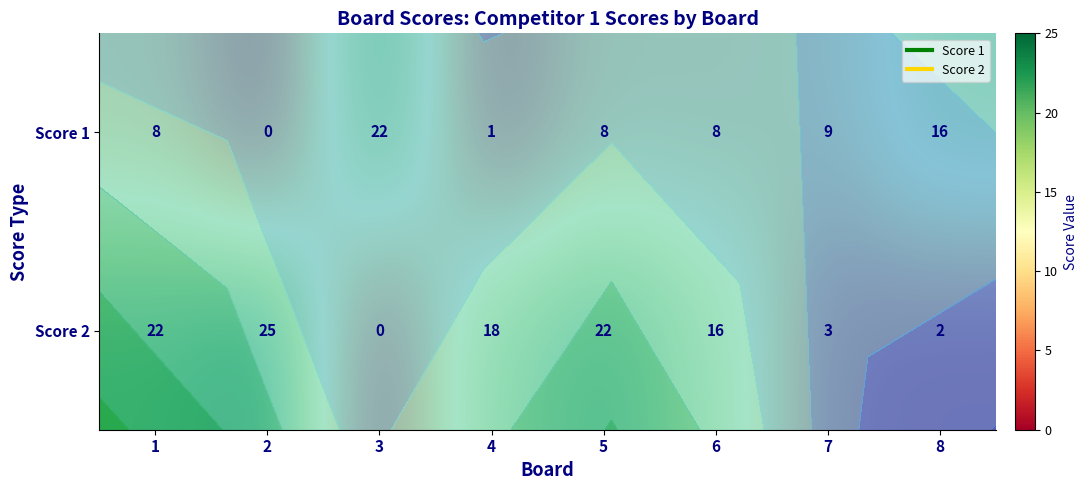

What is the spread (max minus min) of values at 4?

17